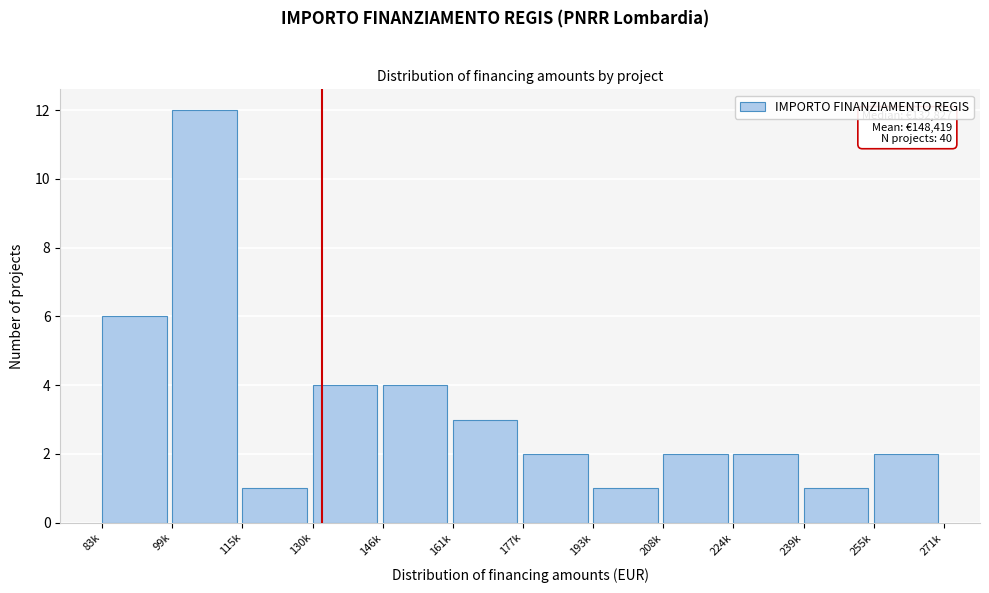

Reading right to left, extract all data points from this chart.

2	1	2	2	1	2	3	4	4	1	12	6